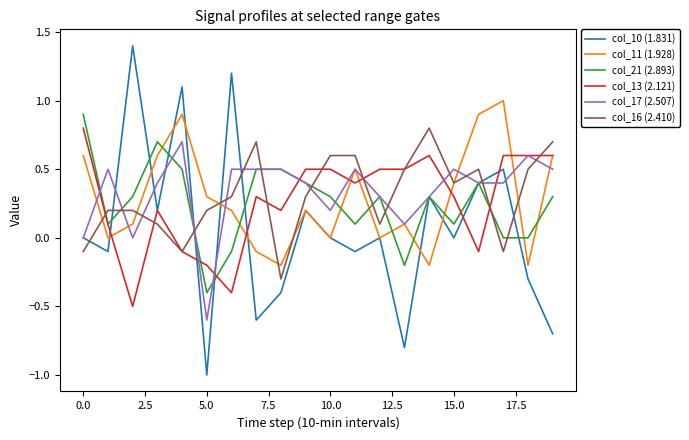

Which series has the widest spread of values?

col_10 (1.831)